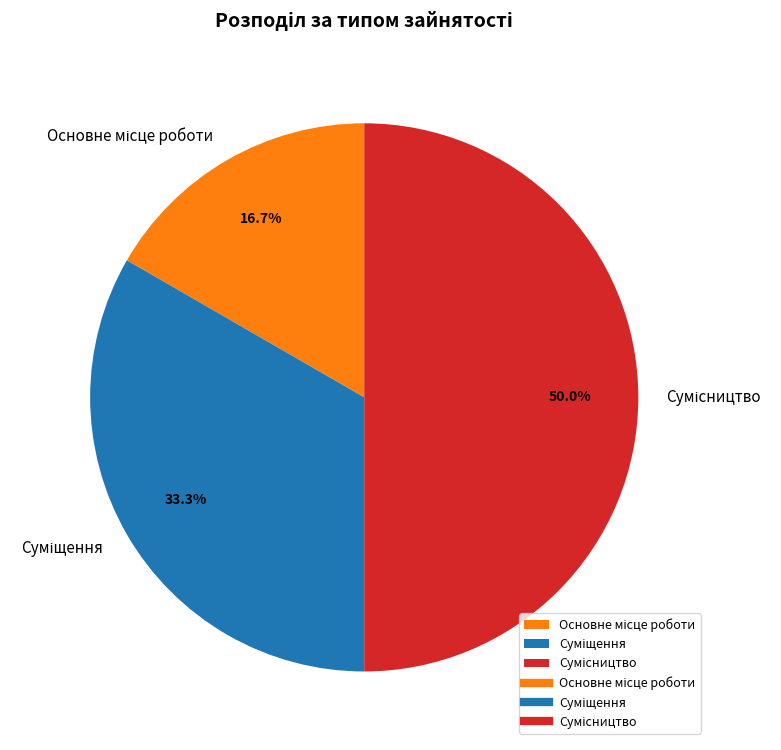

To the nearest percent, what is the difference between the largest and smallest slice percentages?

33%